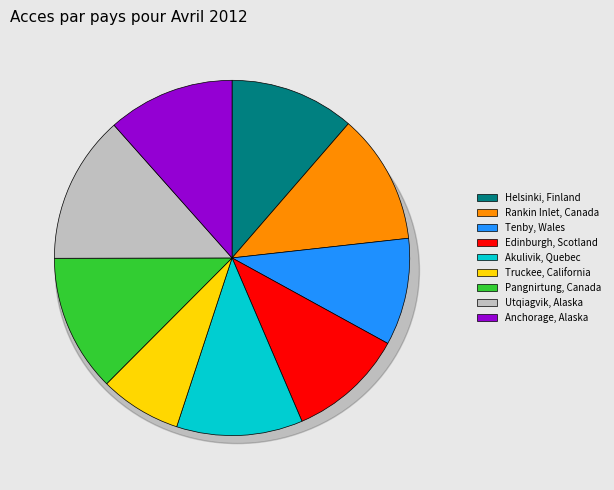

What percentage is the Tenby, Wales slice, to the nearest percent?

10%